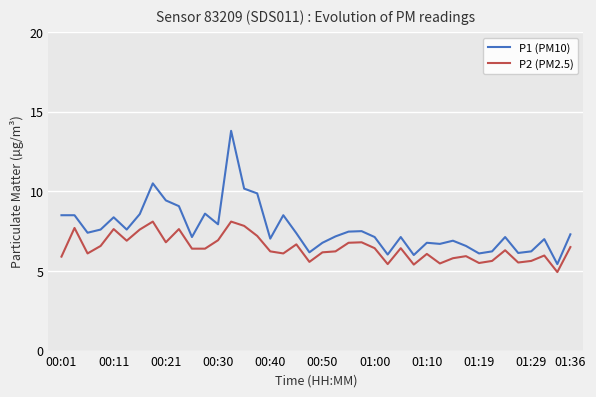

Which series has the largest range (max minus min)?

P1 (PM10)